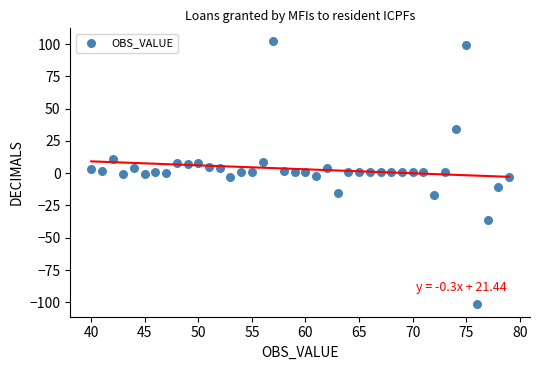

What is the range of Y values (max minus min)?

203